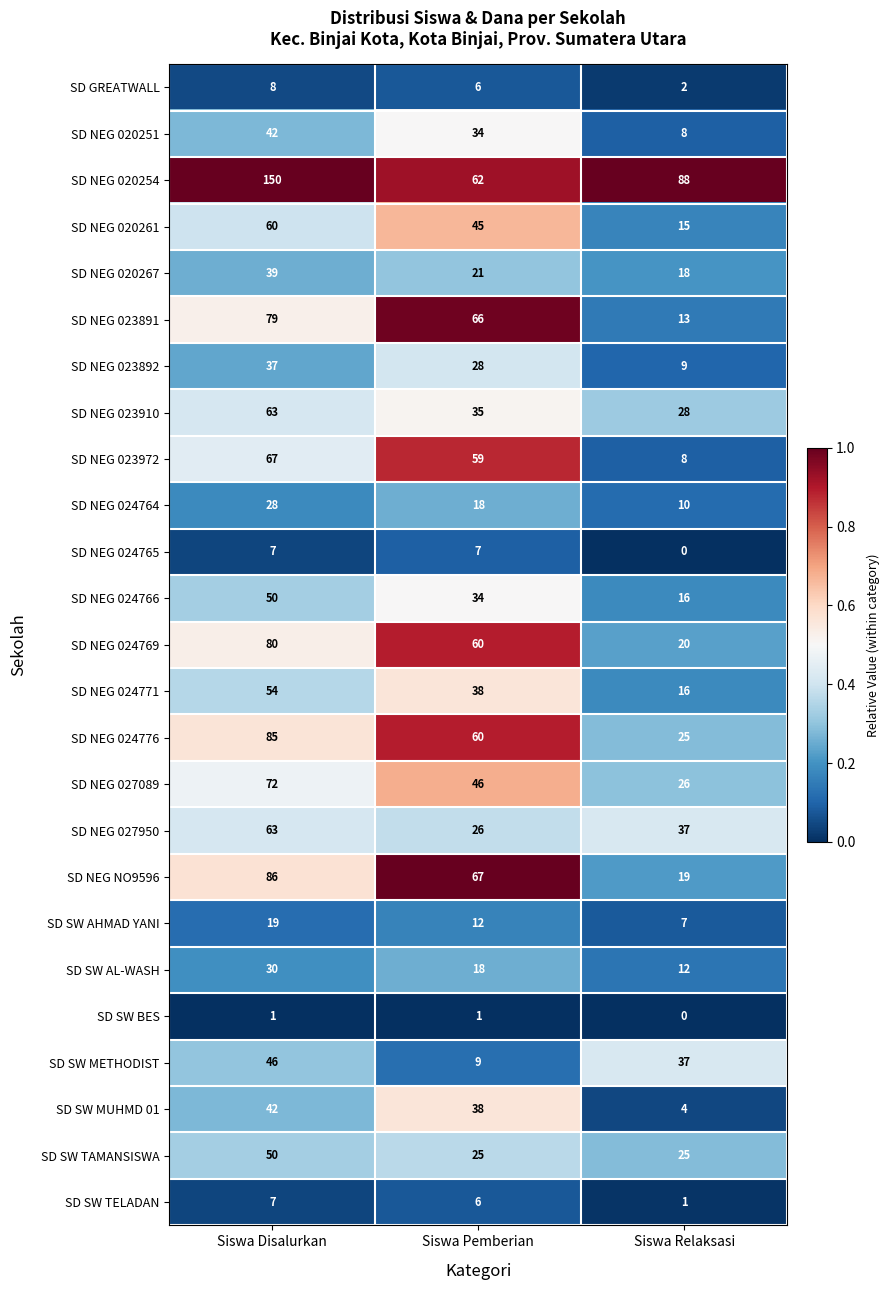

The SD NEG 023892 series shows 9 at Siswa Relaksasi. True or false?

True